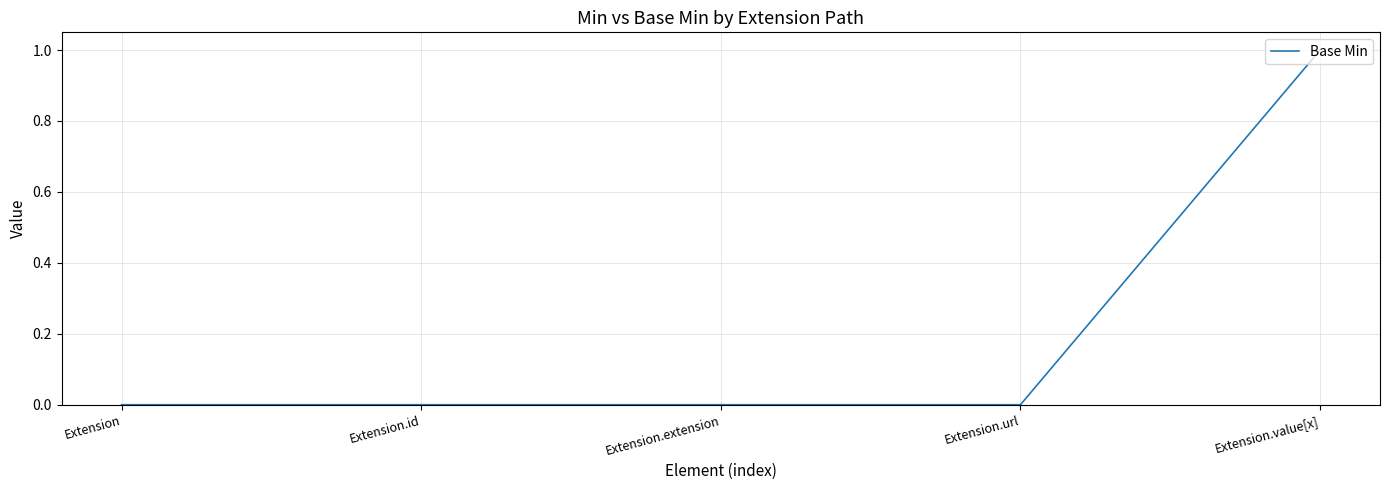

The chart shows a value of 0 at Extension.id. True or false?

True